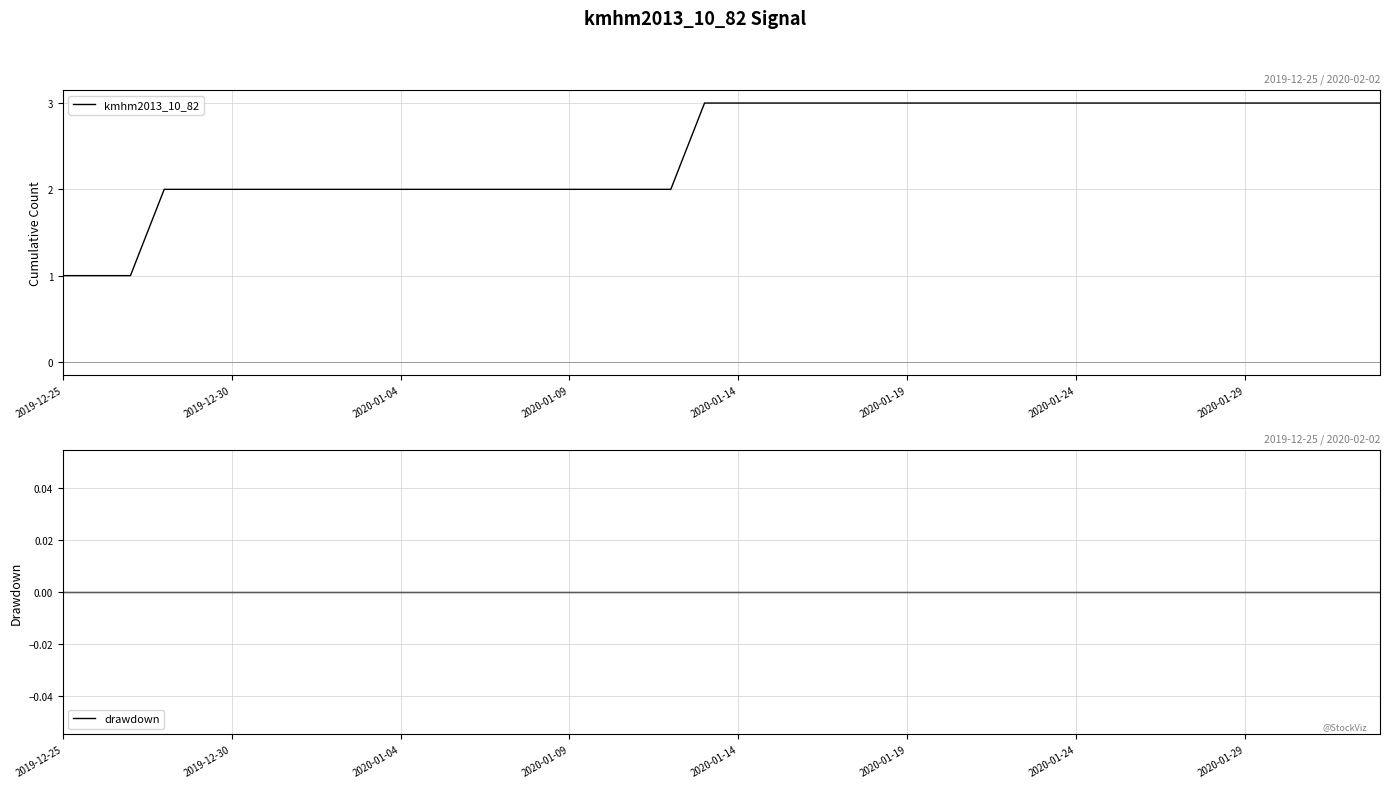

The kmhm2013_10_82 series shows 2 at 2019-12-25. True or false?

False